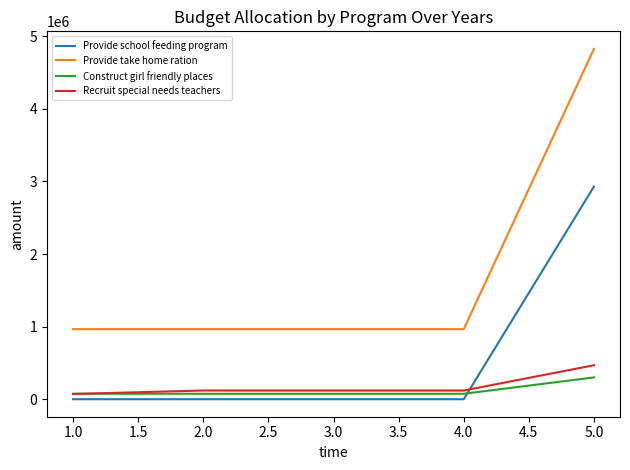

At which category is the sum across all series the highest?

5.0